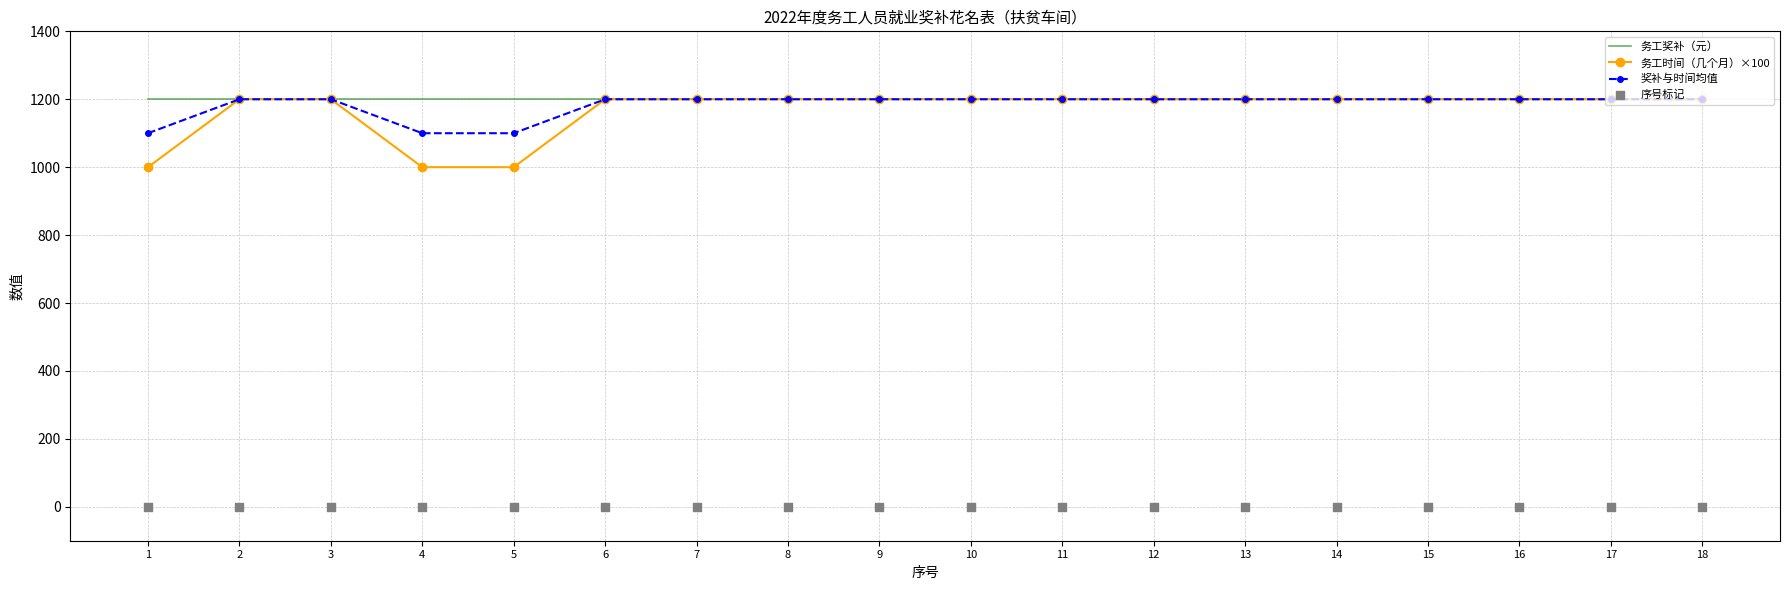

Is the value of 序号标记 at 10 greater than the value of 务工奖补（元） at 1?

No